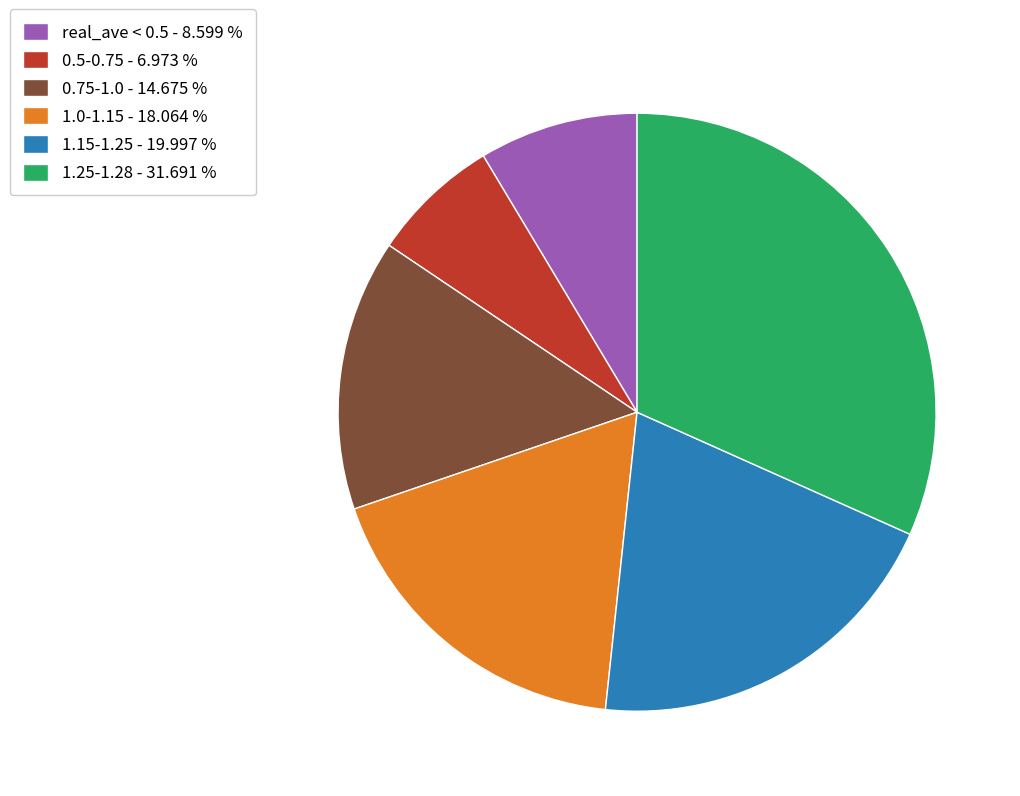

Is there a majority slice in this chart?

No